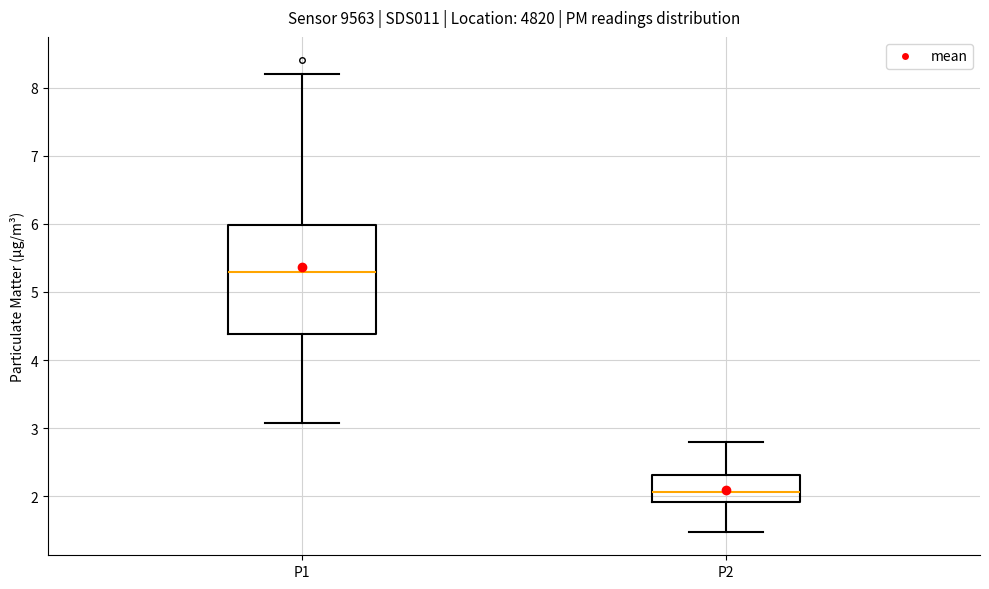

Reading left to right, transcribe this box plot: for each box, give where its median line is, the range the box spans, and where its two whiskers end, as read against the y-axis. The values are not printed on the chart, so give them approximately, as read against the axis.

P1: median 5.3, box 4.4 to 6.0, whiskers 3.1 to 8.2
P2: median 2.1, box 1.9 to 2.3, whiskers 1.5 to 2.8